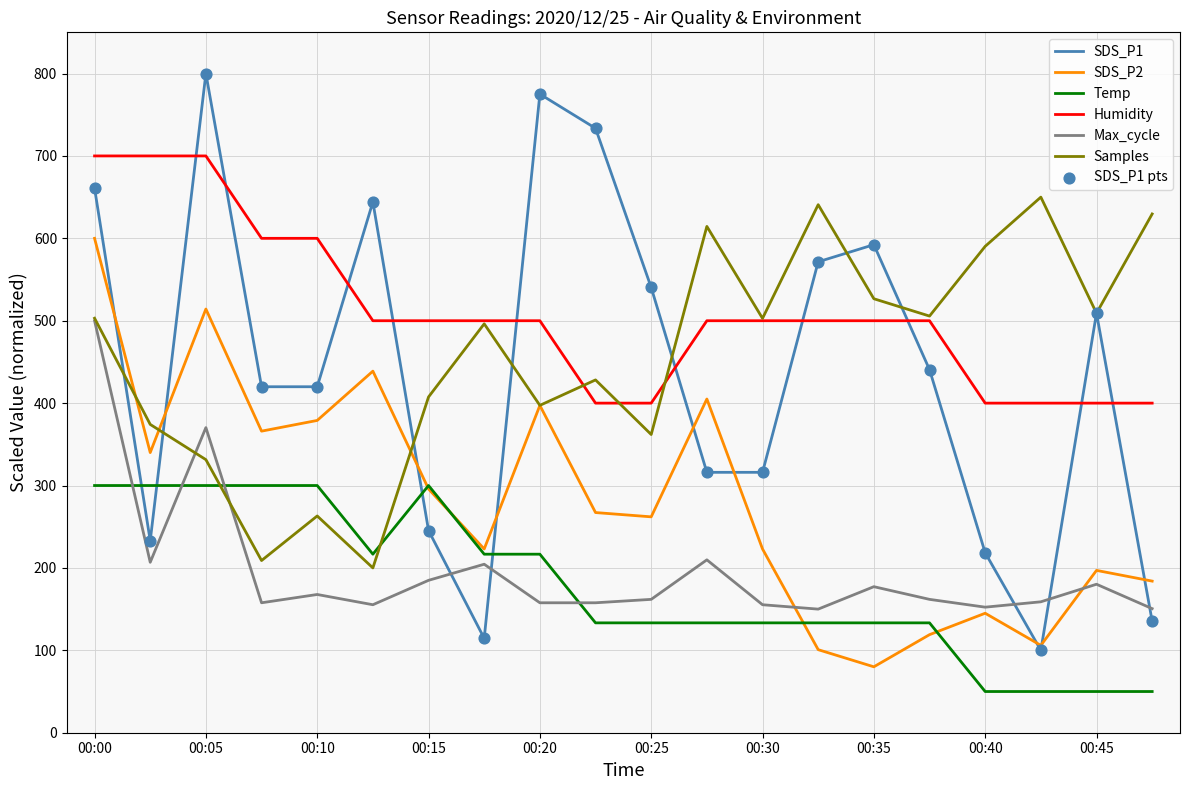

True or false: Max_cycle and SDS_P1 cross at least once.

True